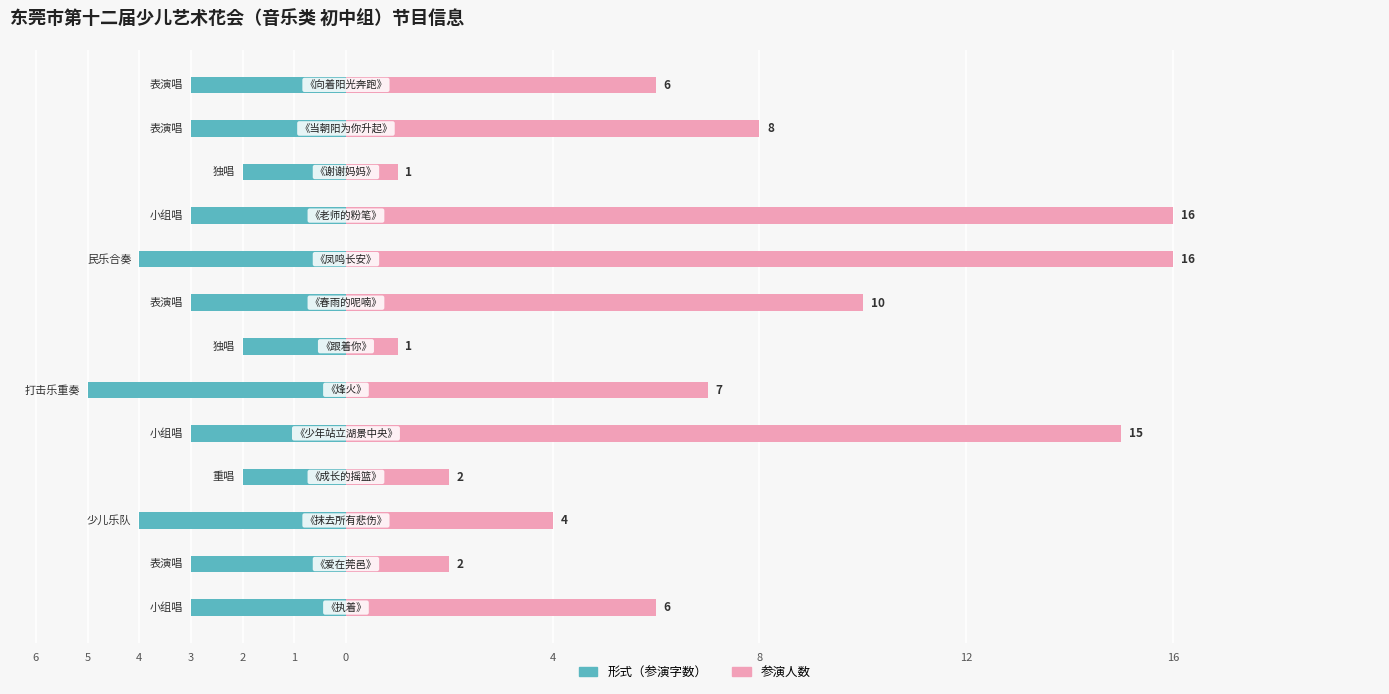

How many bars are there in each group?

2